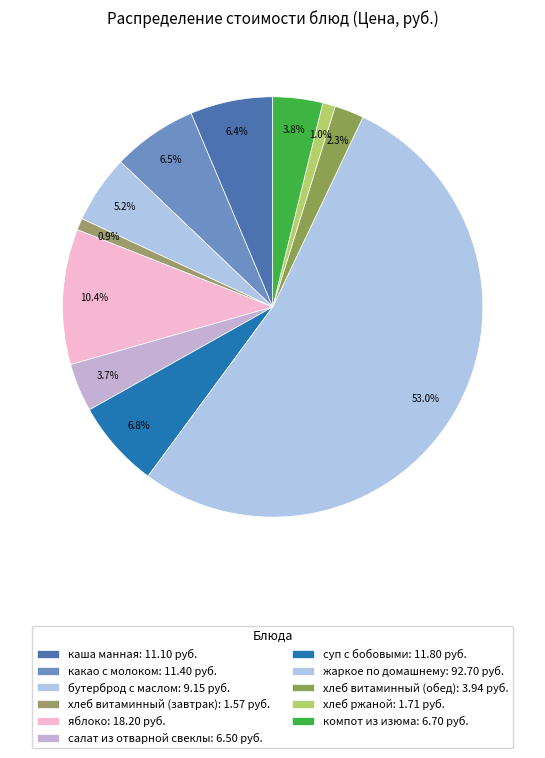

To the nearest percent, what percentage of the pie is какао с молоком?

7%